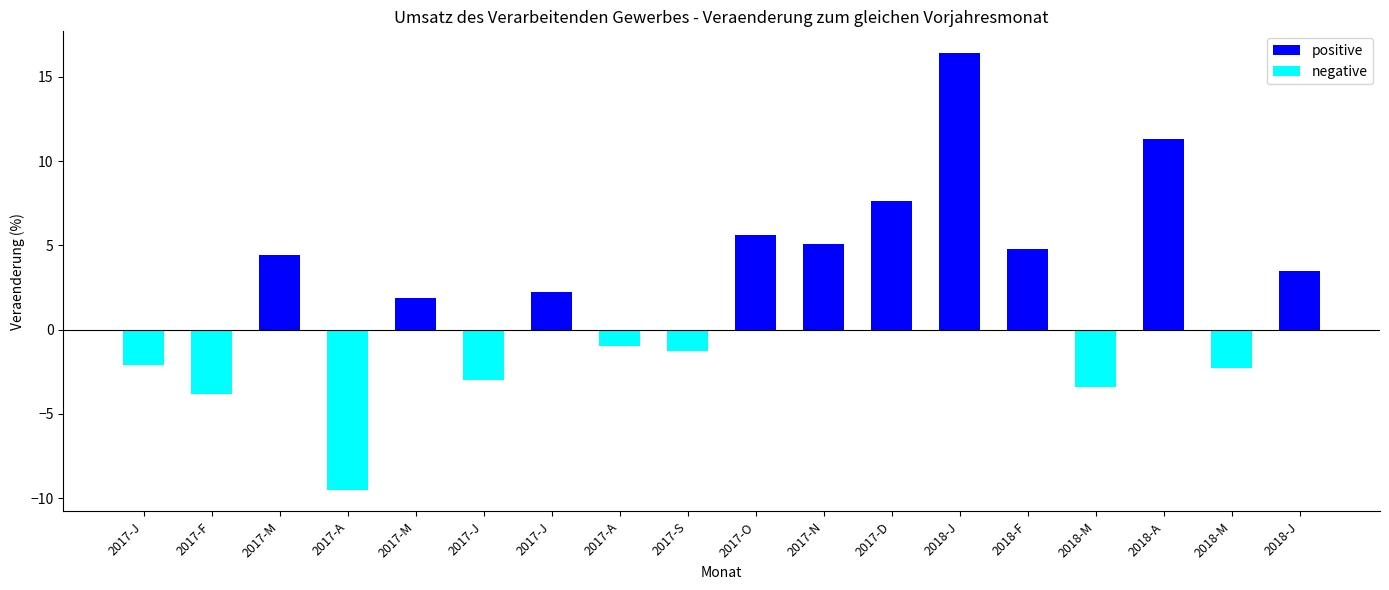

Count the number of data series in this chart.

2